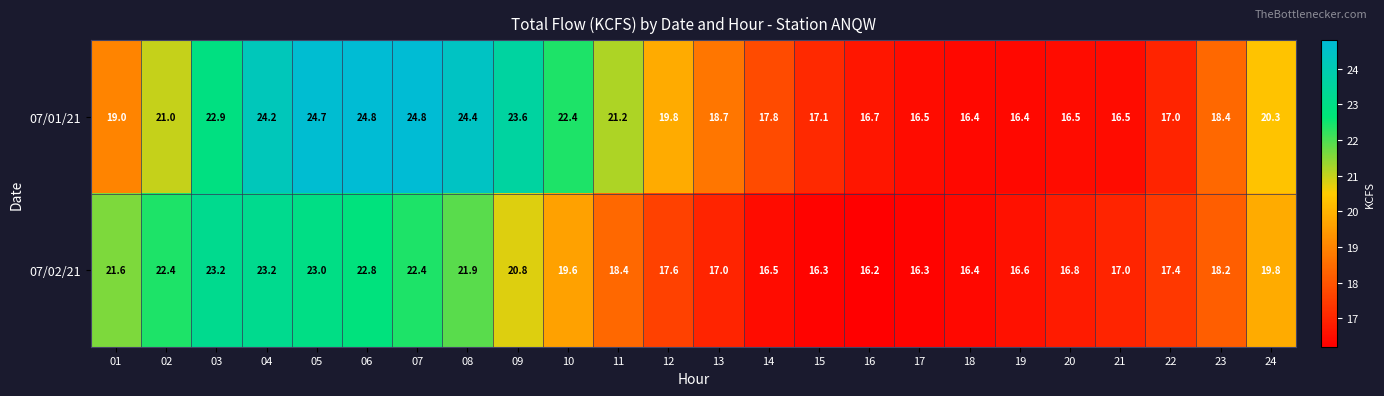

What is the difference between the maximum and minimum values in the 07/02/21 series?

7.0